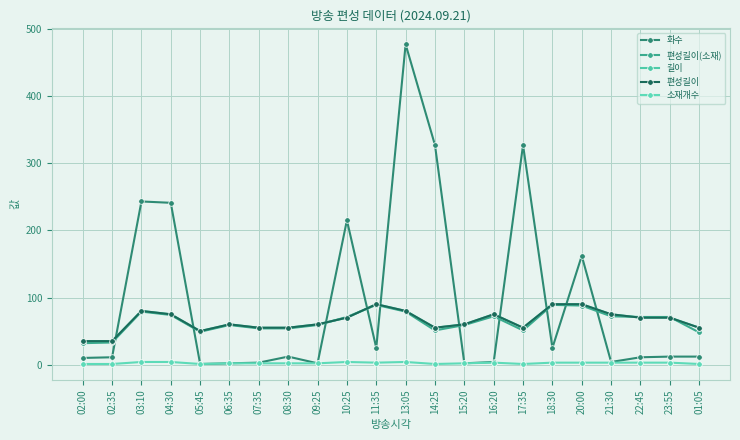

Is this an area chart (filled region under the line)?

No